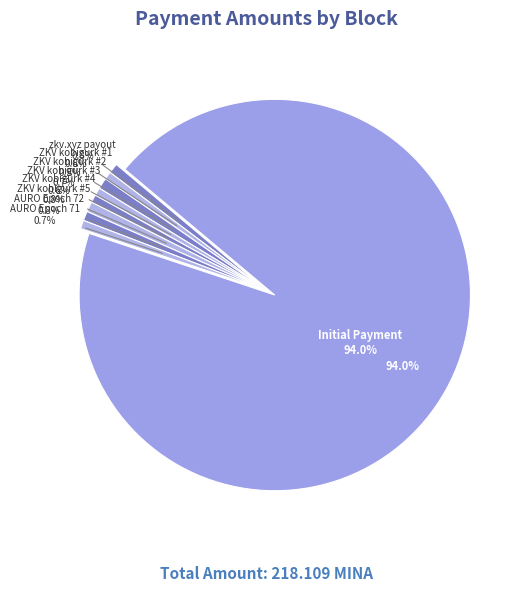

Count the number of slices in the pie.

9